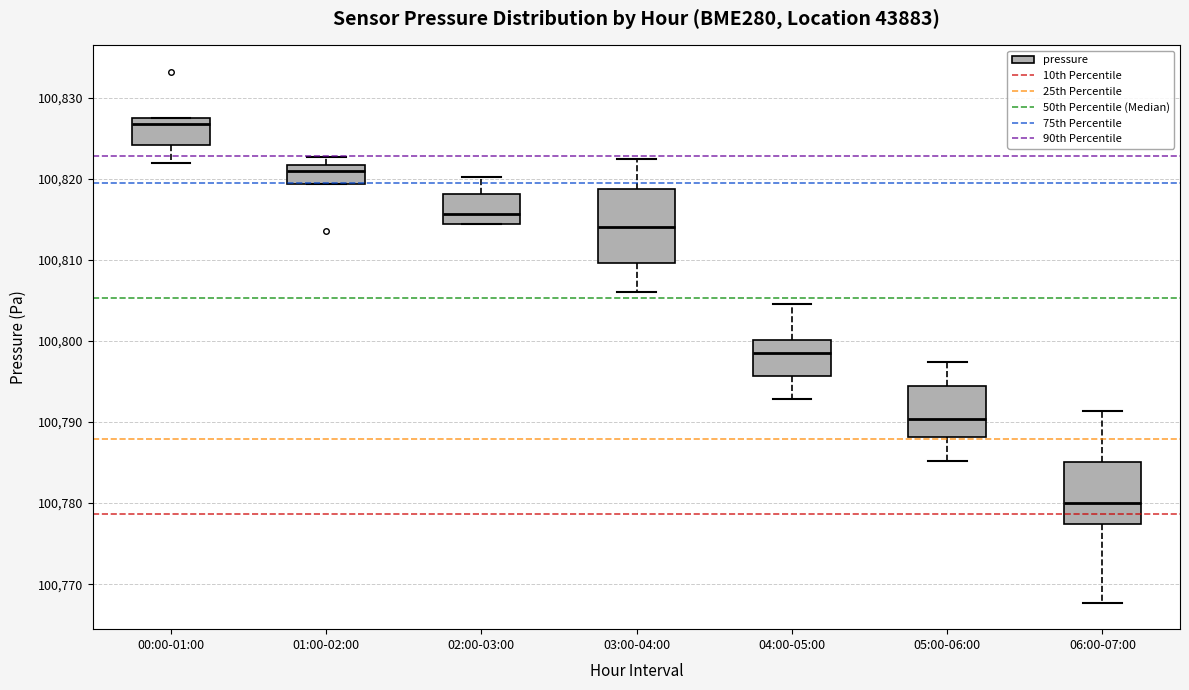

Which box is the tallest, from its lower edge to its upper edge?

03:00-04:00